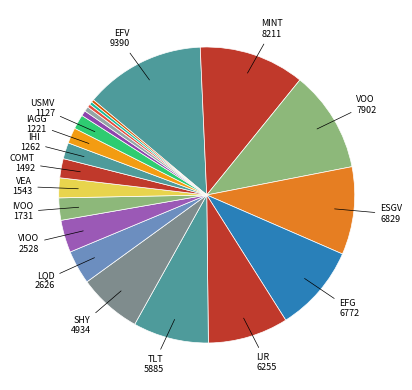

To the nearest percent, what is the average slice percentage?

5%